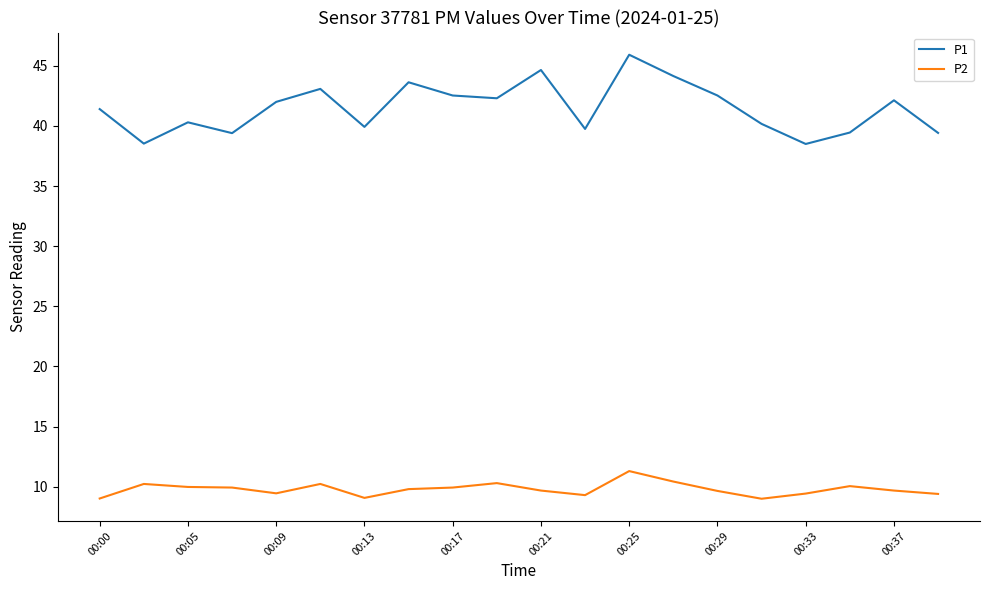

Which series has the largest range (max minus min)?

P1